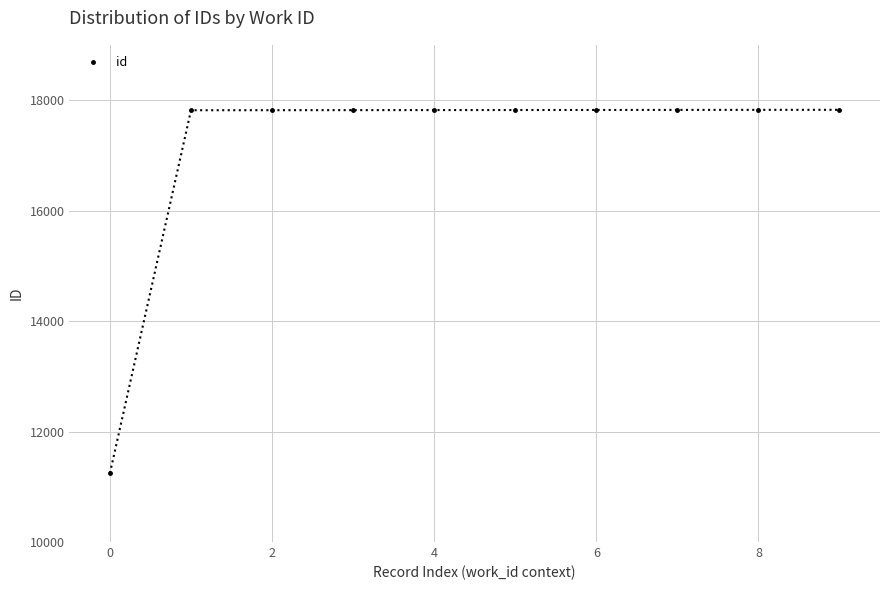

What is the value of the 5th point from the left?

17819